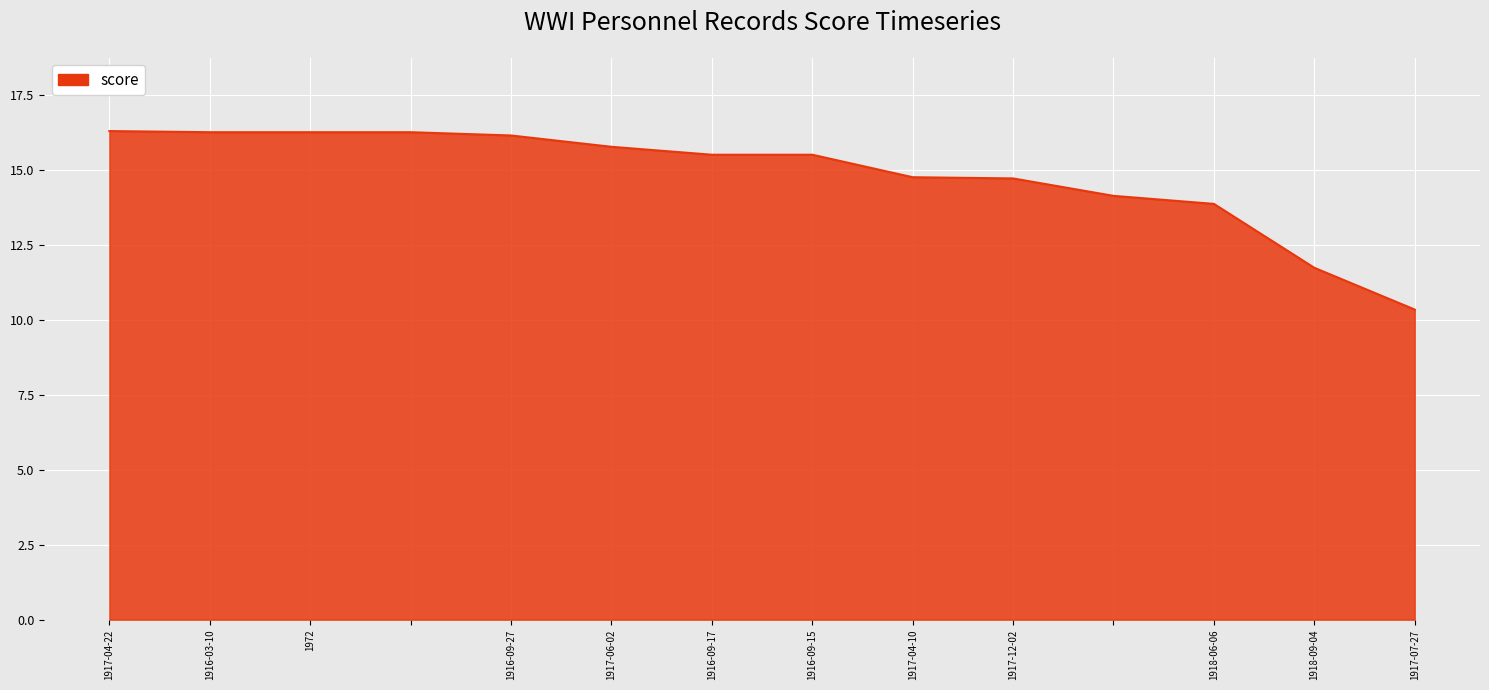

What is the minimum value shown in the chart?

10.4